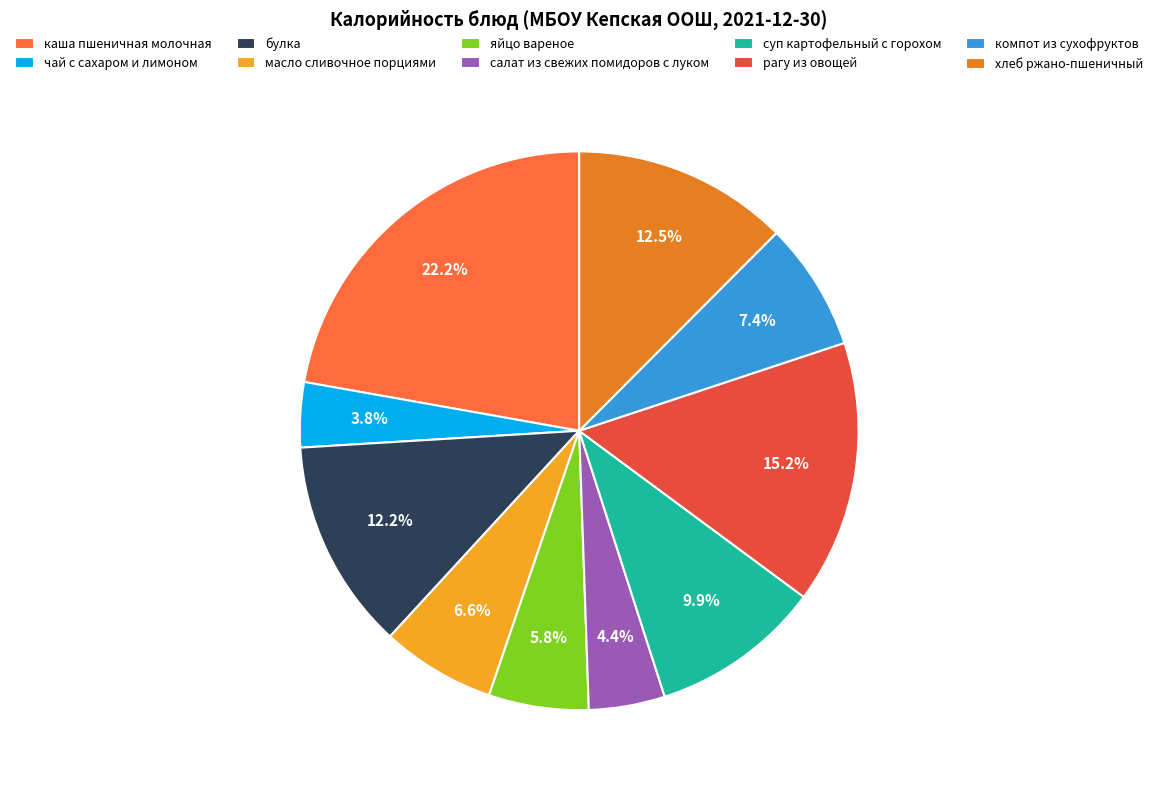

To the nearest percent, what is the combined percentage of булка and салат из свежих помидоров с луком?

17%